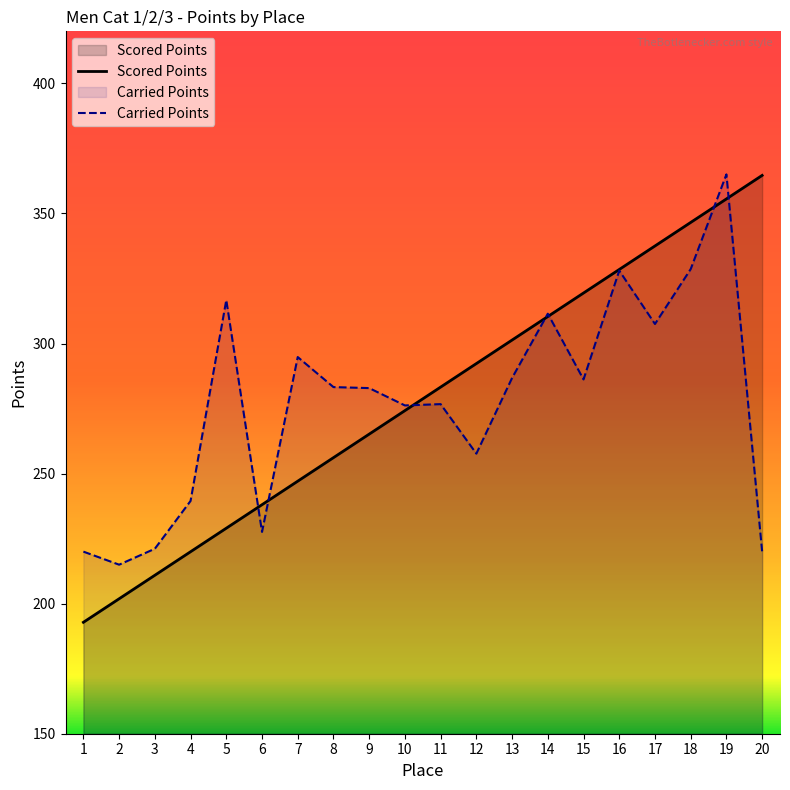

Reading left to right, list all the values displayed in this chart.

Scored Points: 1=192.8	2=201.9	3=210.9	4=220.0	5=229.0	6=238.0	7=247.1	8=256.1	9=265.2	10=274.2	11=283.2	12=292.3	13=301.3	14=310.4	15=319.4	16=328.5	17=337.5	18=346.5	19=355.6	20=364.6
Carried Points: 1=220.0	2=215.0	3=221.1	4=239.5	5=316.7	6=227.6	7=294.8	8=283.2	9=282.9	10=276.2	11=276.7	12=257.7	13=286.8	14=311.5	15=286.2	16=328.0	17=307.5	18=328.6	19=365.0	20=220.0